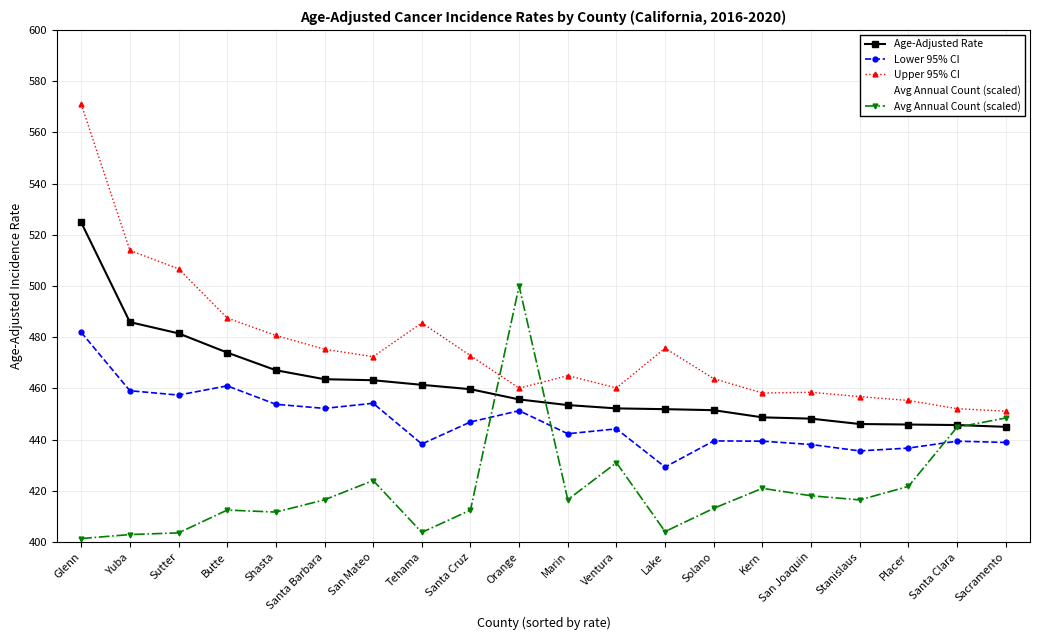

How many data points in Avg Annual Count (scaled) are above 416?

11